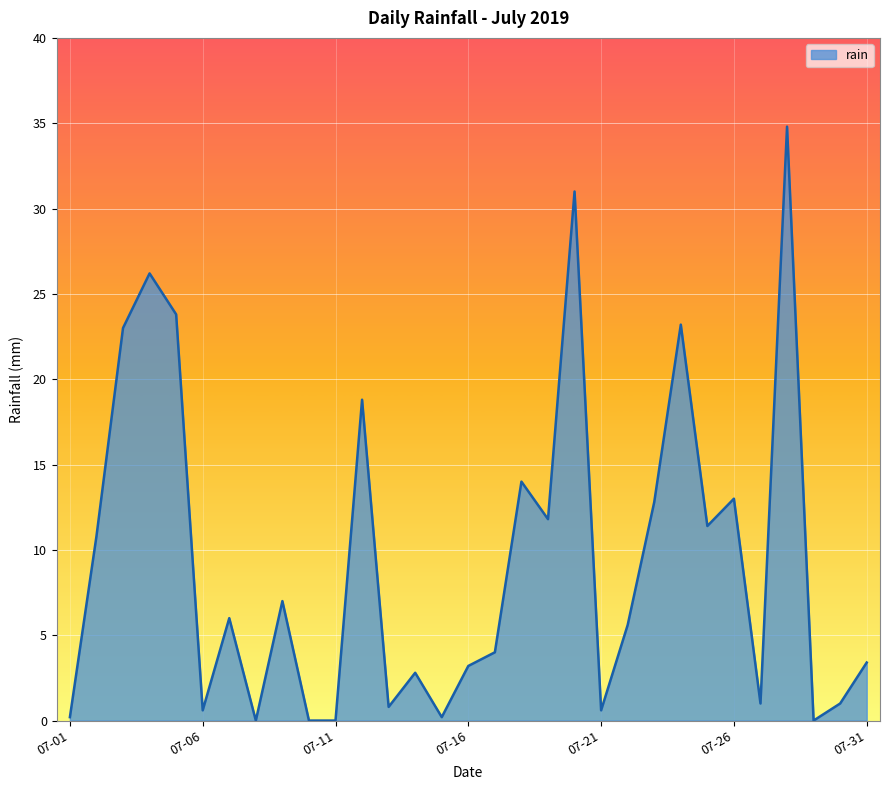

What is the maximum value shown in the chart?

34.8